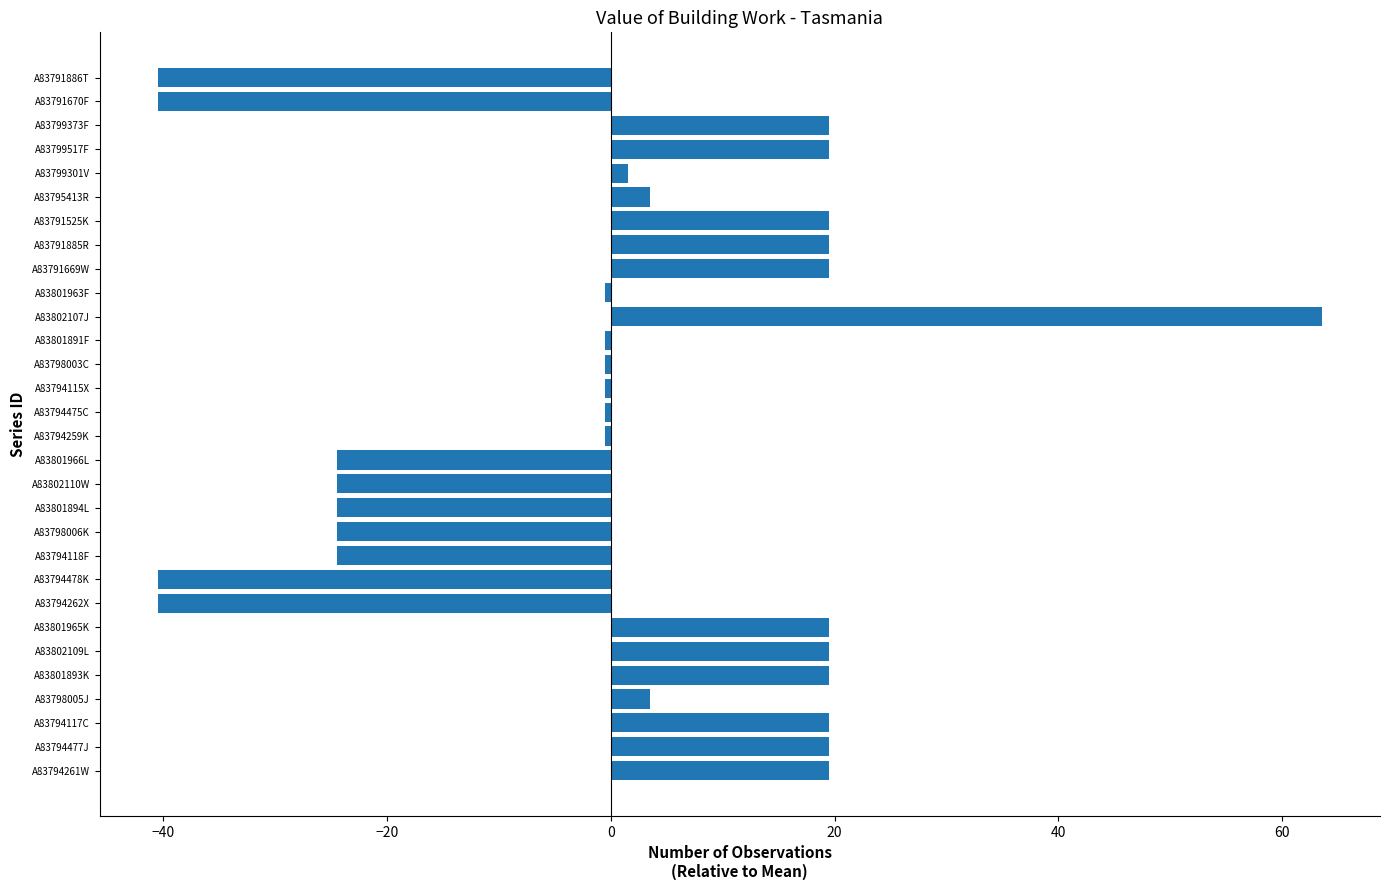

Which label corresponds to the largest value in the chart?

A83802107J